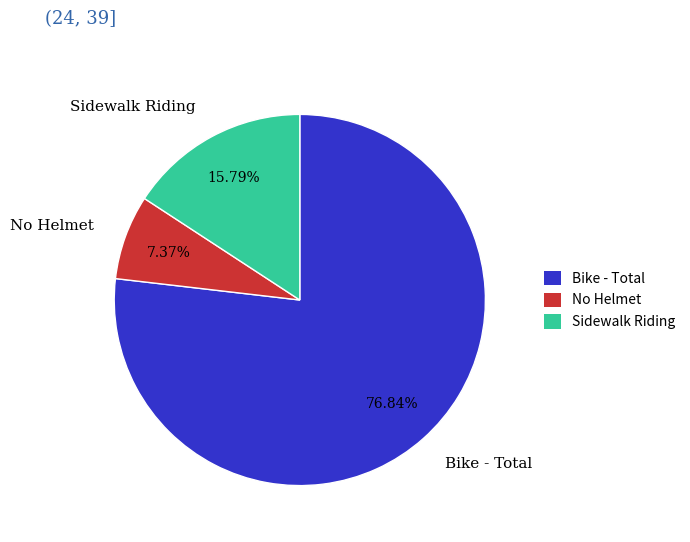

Is Bike - Total the majority of the pie?

Yes